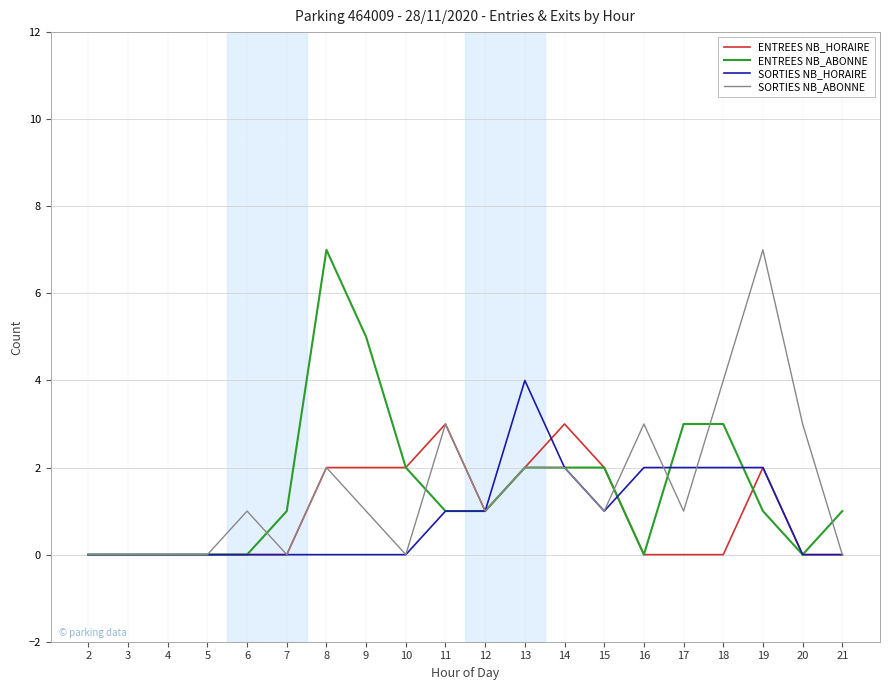

The SORTIES NB_HORAIRE series shows 0 at 3. True or false?

True